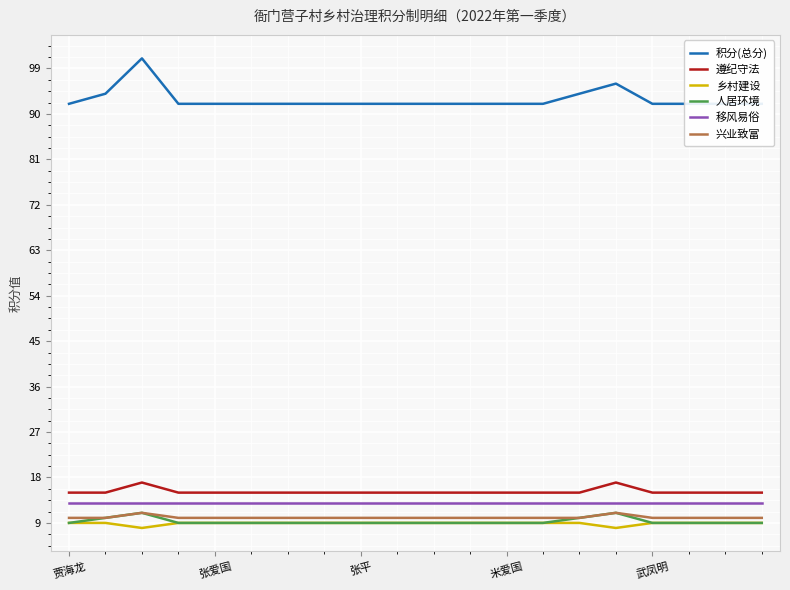

What is the average value of the 乡村建设 series?

9